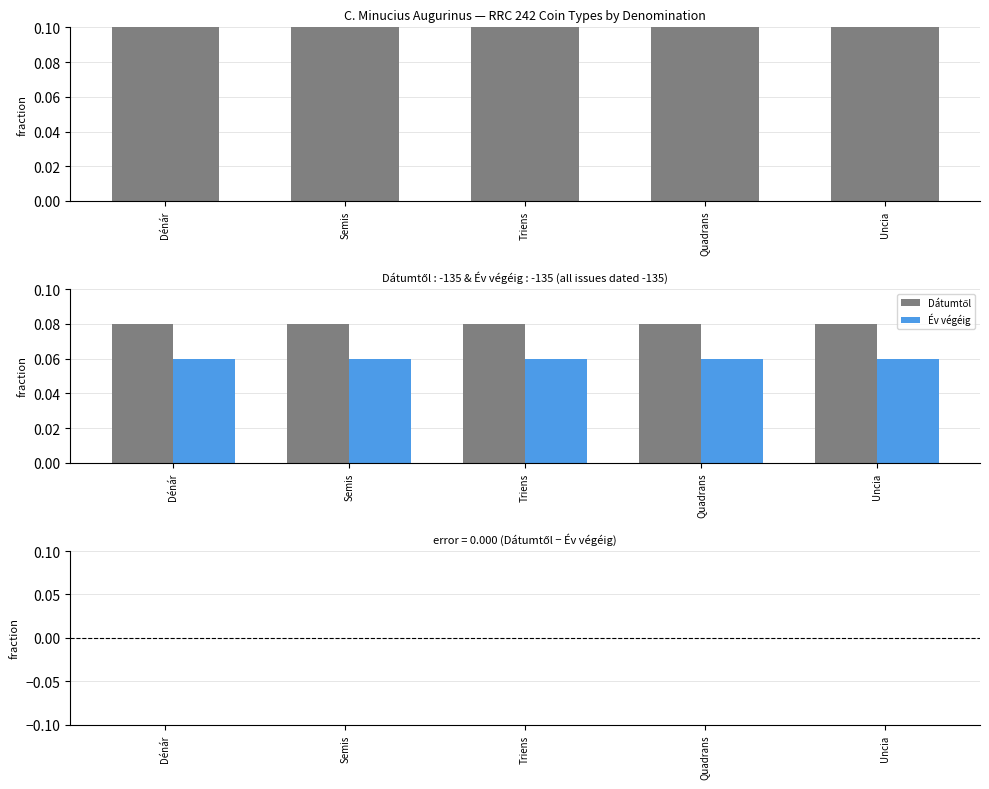

Which series has the widest spread of values?

Dátumtől